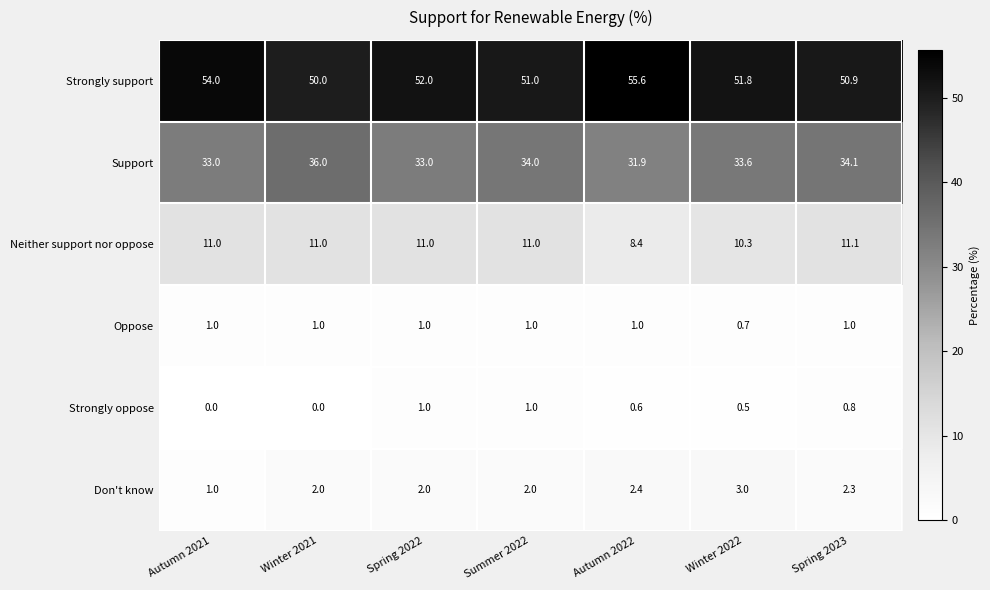

What is the sum of all Strongly support values?

365.3